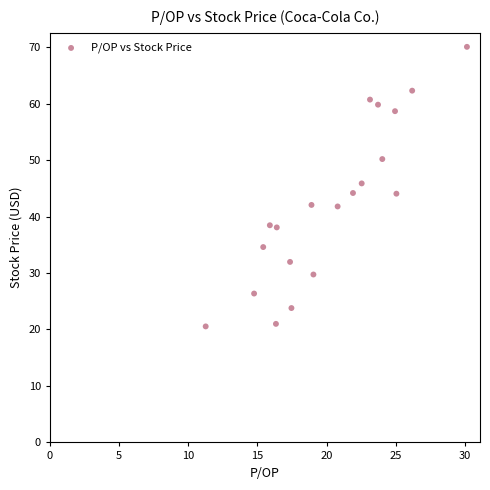

What is the range of Y values (max minus min)?

49.5